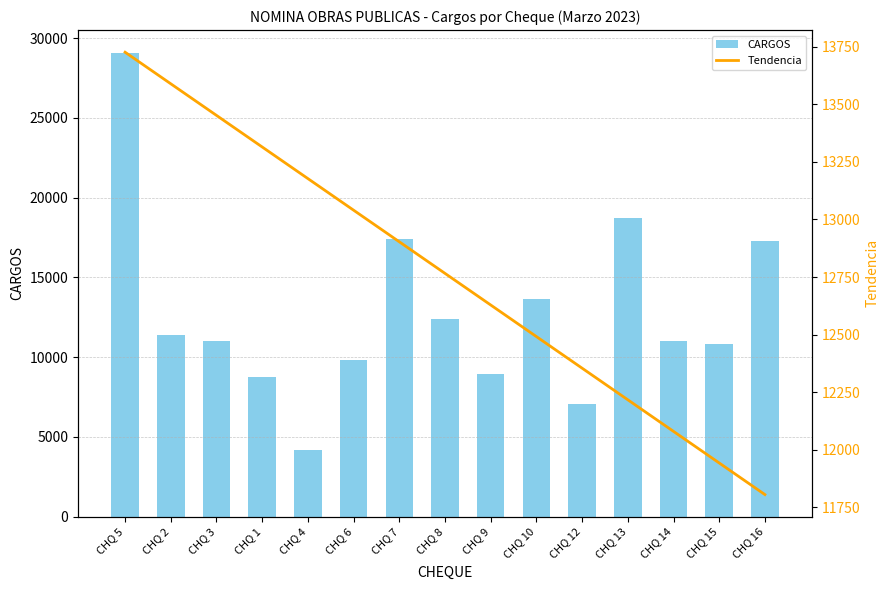

The CARGOS series shows 6064.7 at CHQ 4. True or false?

False